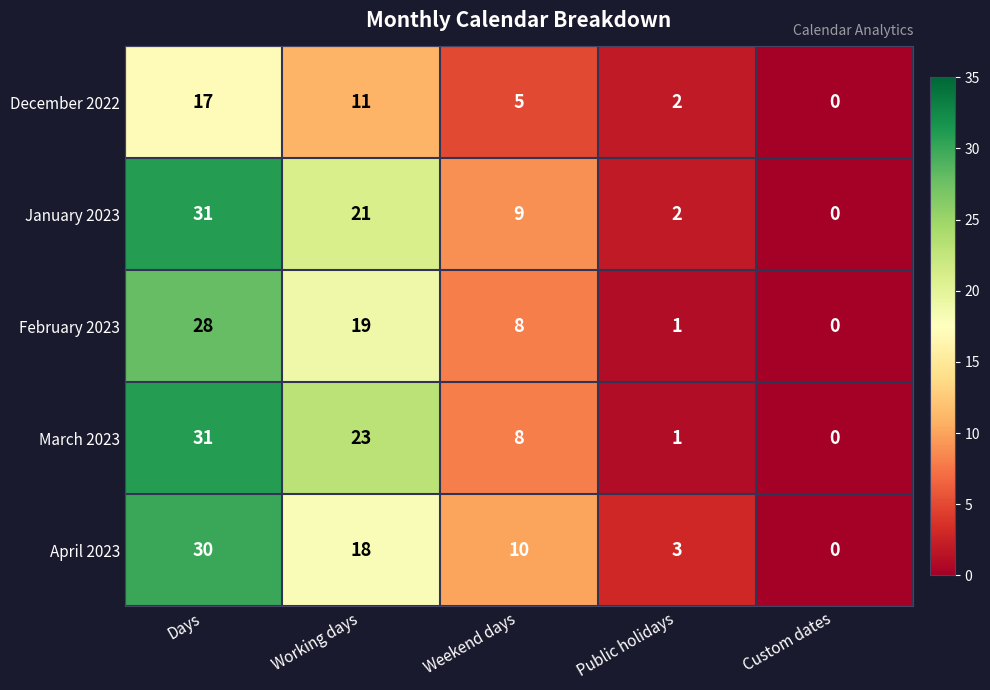

What is the highest value of the April 2023 series?

30